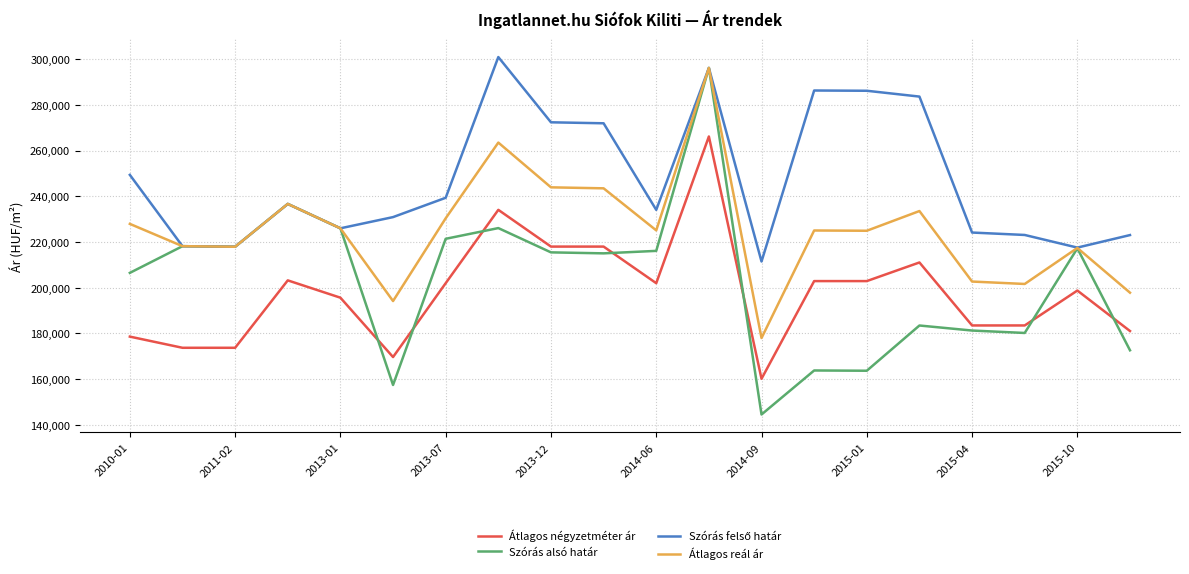

True or false: Átlagos négyzetméter ár and Átlagos reál ár intersect in this chart.

False